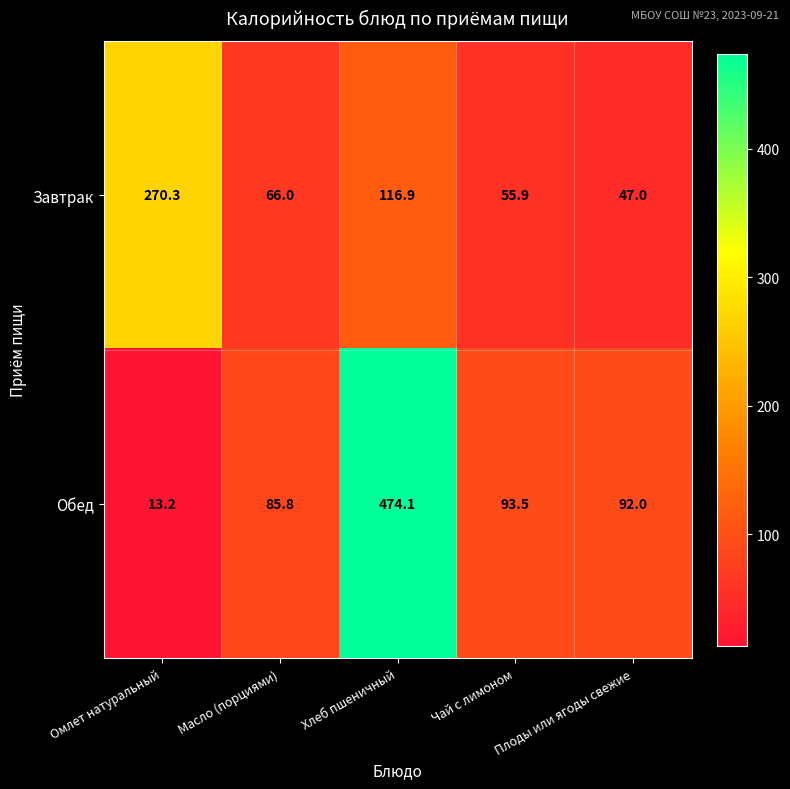

What is the sum of the Обед values at Хлеб пшеничный and Плоды или ягоды свежие?

566.1